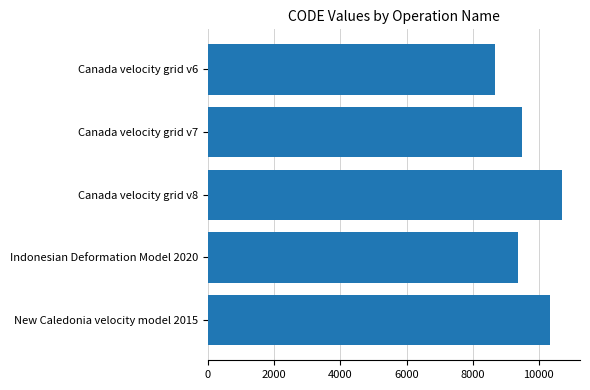

What is the change in value from Canada velocity grid v6 to Canada velocity grid v7?

+807